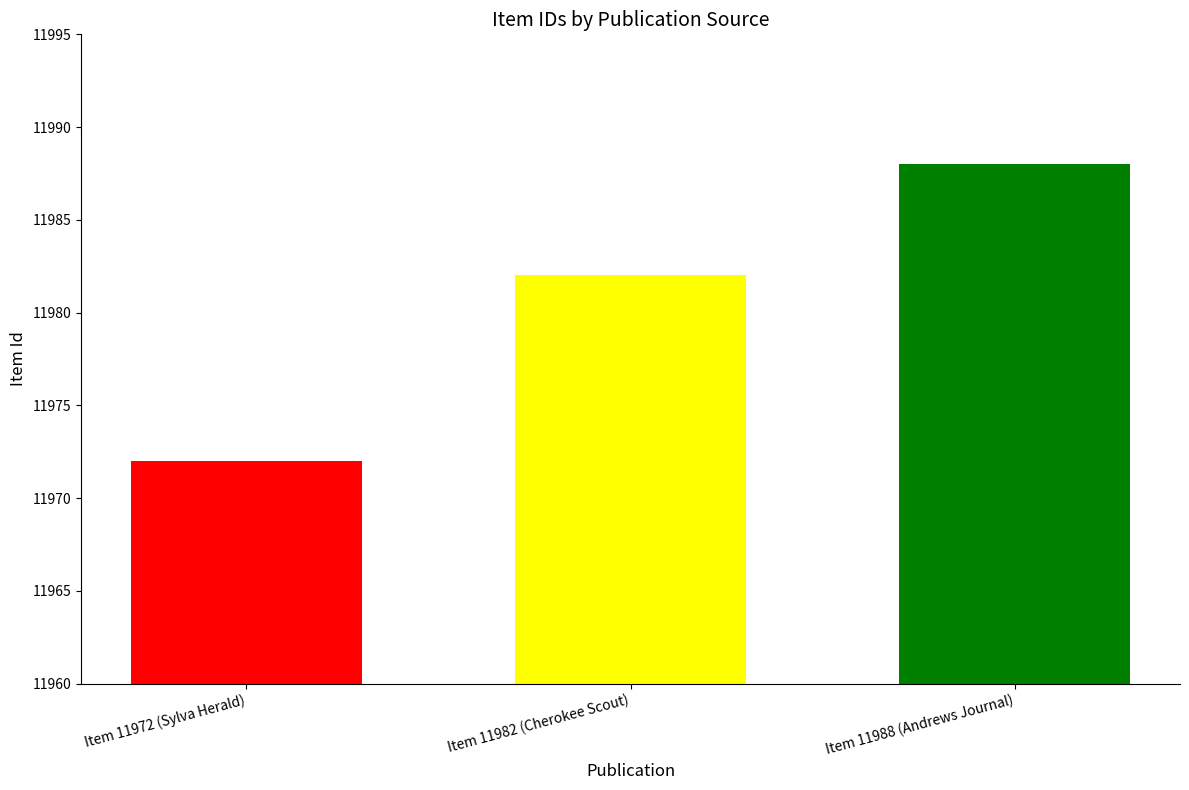

Rank the categories by value from lowest to highest.

Item 11972 (Sylva Herald), Item 11982 (Cherokee Scout), Item 11988 (Andrews Journal)